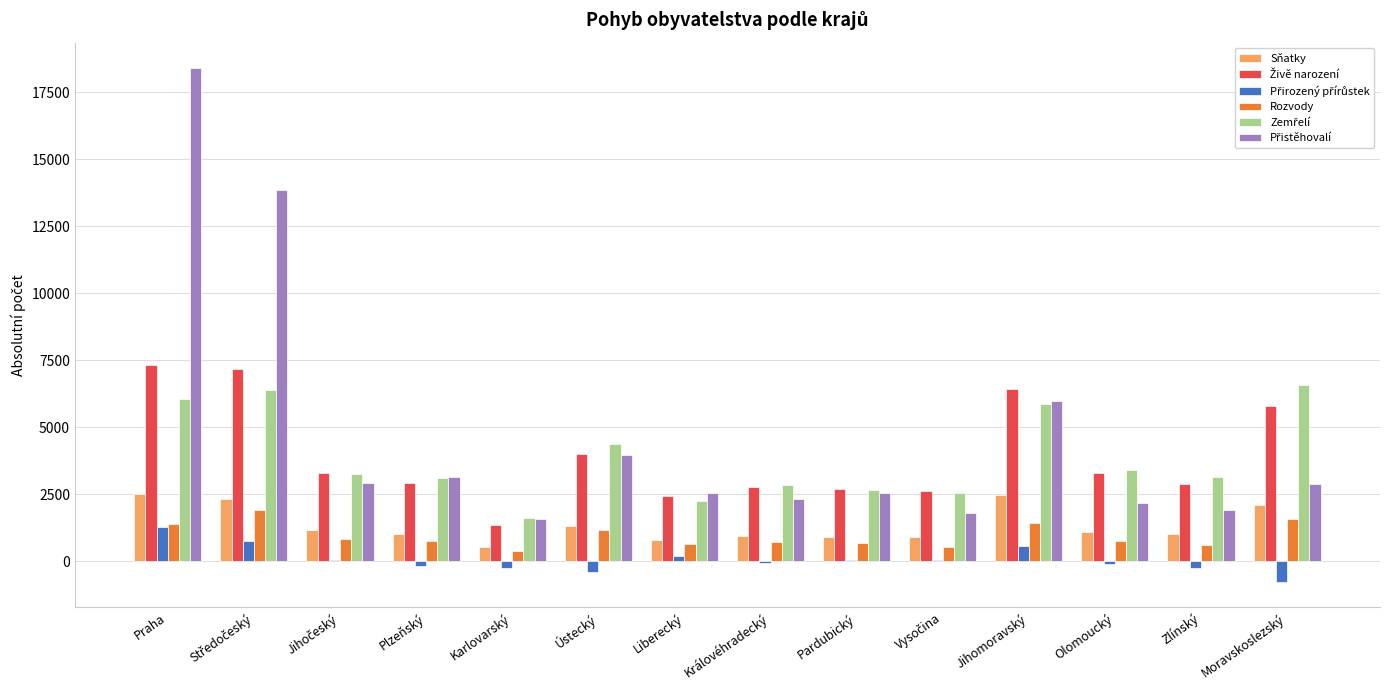

What is the spread (max minus min) of values at Ústecký?

4773